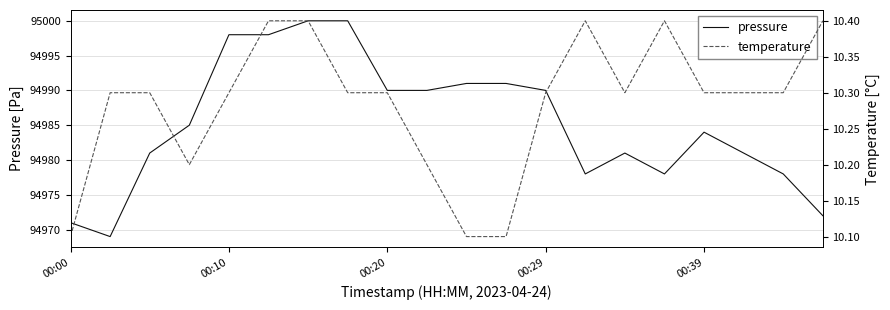

At how many categories does at least one series exceed 10576?

20